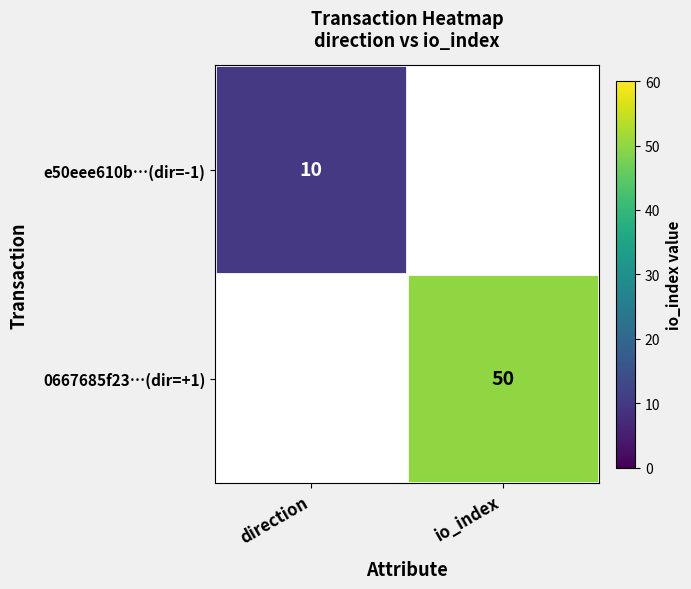

The value of 0667685f23…(dir=+1) at io_index is 25. True or false?

False